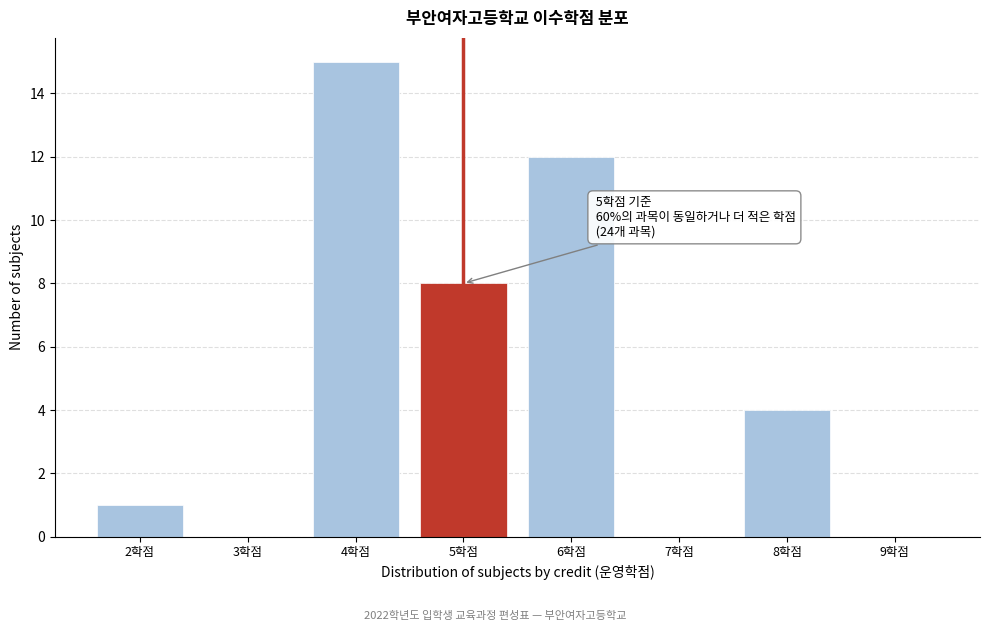

Reading left to right, transcribe all the data shown in this chart.

2학점=1	3학점=0	4학점=15	5학점=8	6학점=12	7학점=0	8학점=4	9학점=0